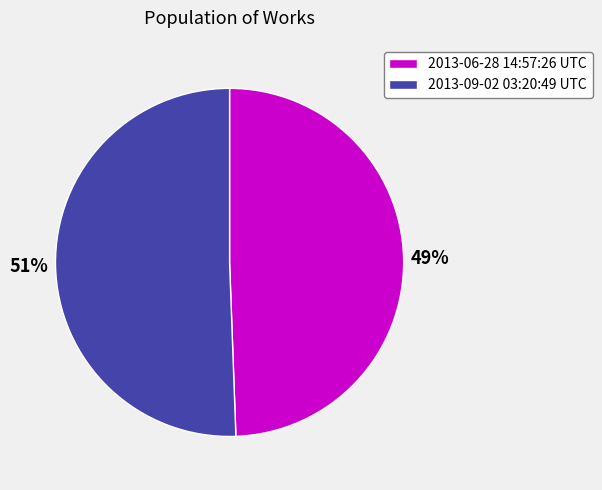

Do 2013-06-28 14:57:26 UTC and 2013-09-02 03:20:49 UTC together represent more than half of the pie?

Yes